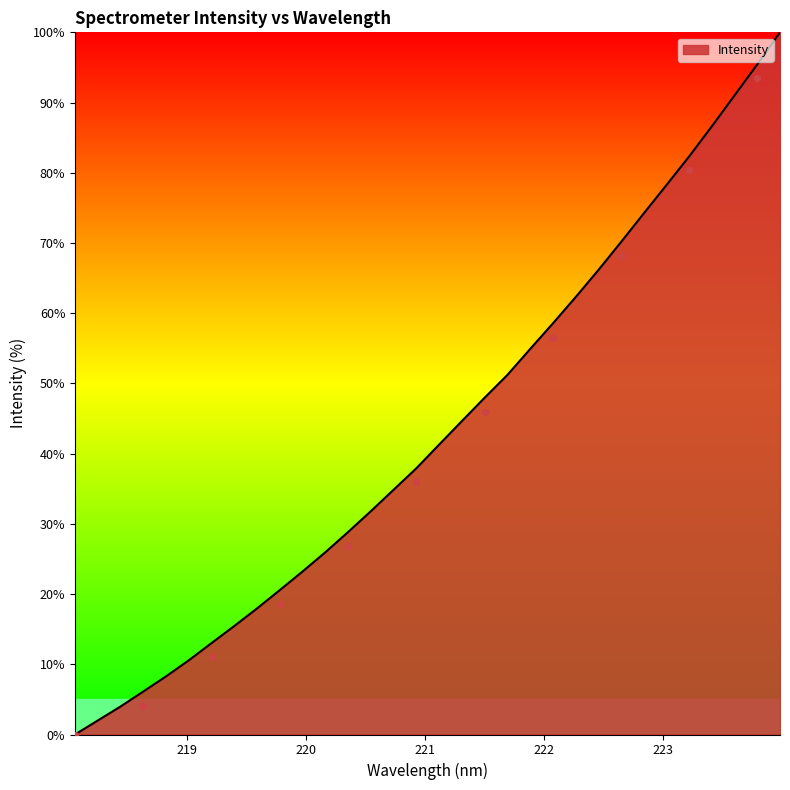

Between 221.4993 and 218.0596, which is larger?

221.4993